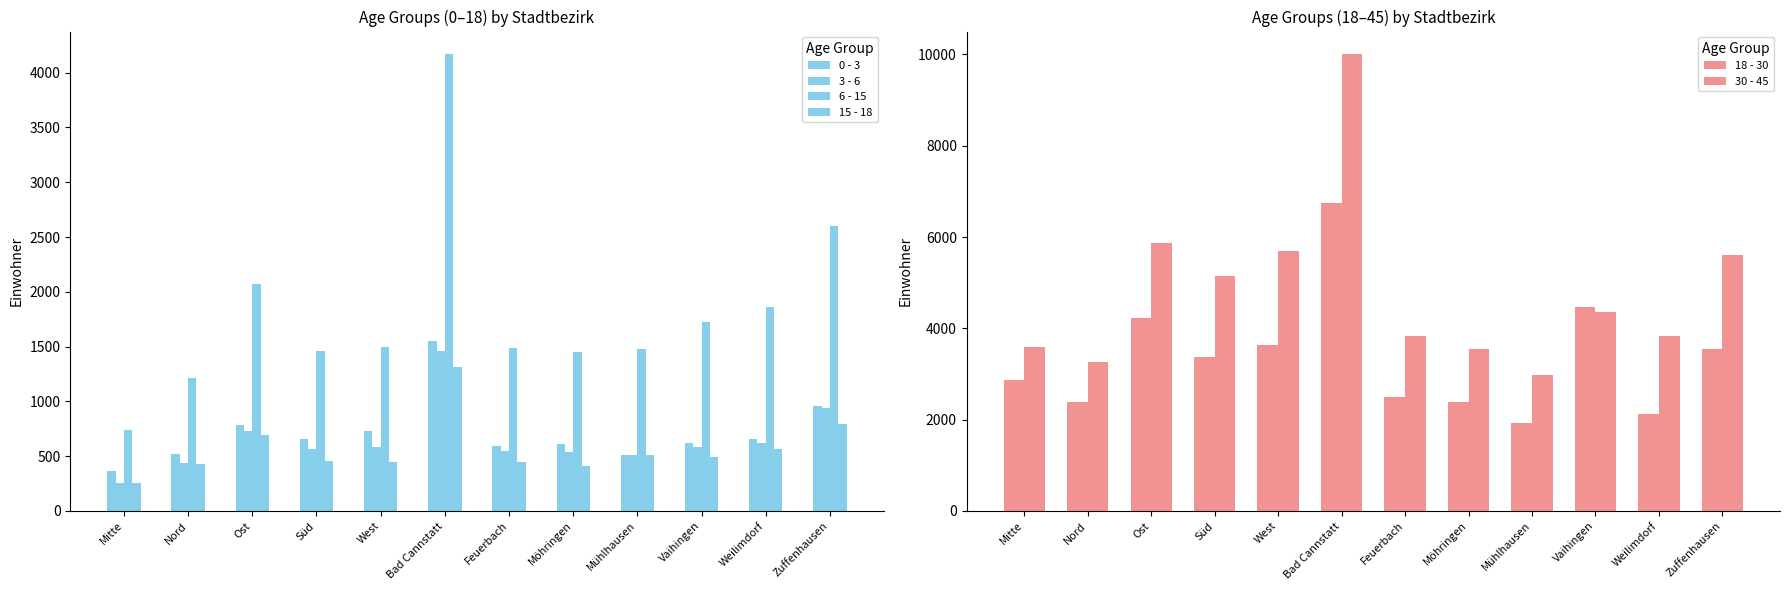

At which label does 0 - 3 reach its minimum?

Mitte